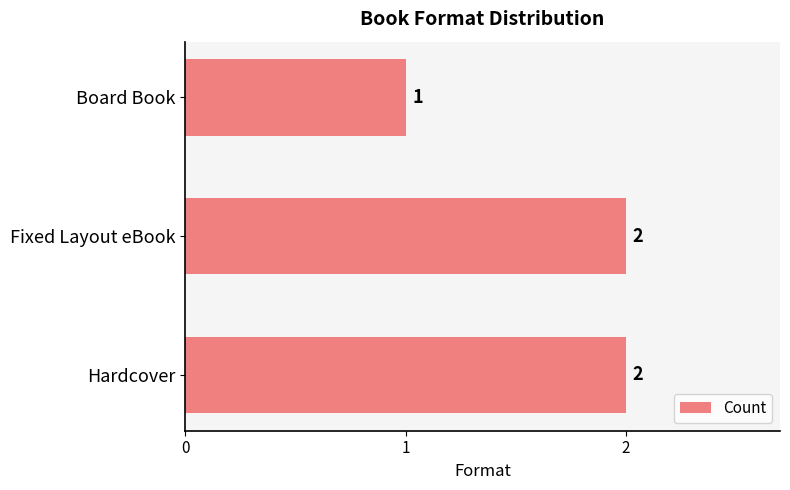

Count the number of data series in this chart.

1